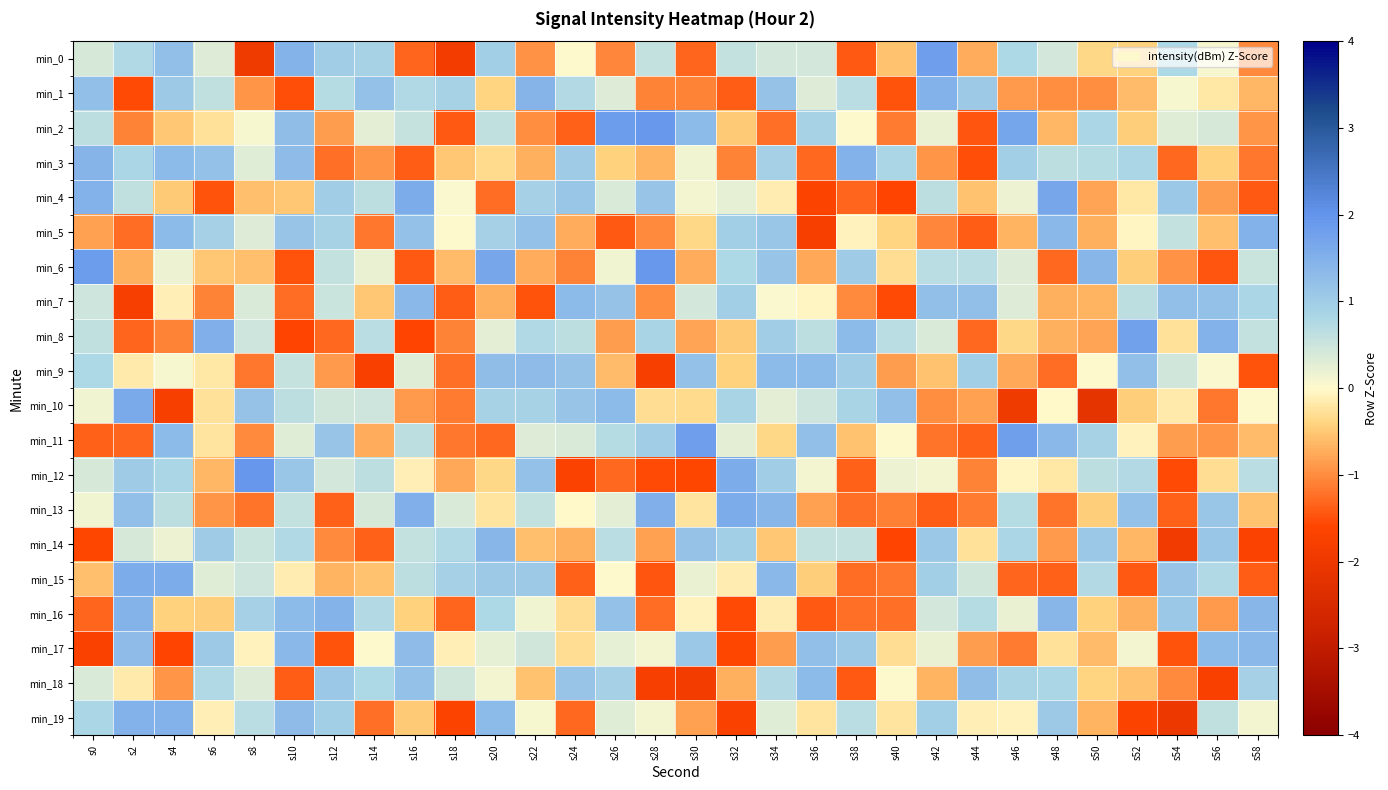

Reading right to left, what are all the values shown in this chart?

min_0: s58=-1.0	s56=0.1	s54=0.8	s52=-0.4	s50=-0.3	s48=0.4	s46=0.8	s44=-0.7	s42=1.8	s40=-0.5	s38=-1.4	s36=0.4	s34=0.4	s32=0.6	s30=-1.3	s28=0.6	s26=-1.0	s24=0.0	s22=-1.0	s20=1.0	s18=-1.9	s16=-1.3	s14=0.9	s12=1.0	s10=1.5	s8=-2.0	s6=0.3	s4=1.2	s2=0.8	s0=0.4
min_1: s58=-0.6	s56=-0.2	s54=0.1	s52=-0.6	s50=-1.0	s48=-1.0	s46=-0.9	s44=1.1	s42=1.5	s40=-1.5	s38=0.7	s36=0.3	s34=1.2	s32=-1.4	s30=-1.1	s28=-1.1	s26=0.3	s24=0.7	s22=1.4	s20=-0.4	s18=0.9	s16=0.8	s14=1.2	s12=0.7	s10=-1.5	s8=-0.9	s6=0.6	s4=1.0	s2=-1.6	s0=1.2
min_2: s58=-0.9	s56=0.4	s54=0.3	s52=-0.5	s50=0.8	s48=-0.6	s46=1.7	s44=-1.5	s42=0.2	s40=-1.1	s38=0.0	s36=0.9	s34=-1.2	s32=-0.5	s30=1.3	s28=1.9	s26=1.9	s24=-1.4	s22=-1.0	s20=0.6	s18=-1.4	s16=0.6	s14=0.3	s12=-0.9	s10=1.3	s8=0.1	s6=-0.3	s4=-0.5	s2=-1.1	s0=0.6
min_3: s58=-1.2	s56=-0.4	s54=-1.3	s52=0.8	s50=0.7	s48=0.6	s46=1.0	s44=-1.5	s42=-0.9	s40=0.8	s38=1.5	s36=-1.3	s34=0.9	s32=-1.1	s30=0.1	s28=-0.7	s26=-0.4	s24=1.0	s22=-0.7	s20=-0.3	s18=-0.5	s16=-1.4	s14=-0.9	s12=-1.2	s10=1.3	s8=0.3	s6=1.2	s4=1.3	s2=0.8	s0=1.4
min_4: s58=-1.4	s56=-0.9	s54=1.1	s52=-0.2	s50=-0.8	s48=1.7	s46=0.2	s44=-0.6	s42=0.6	s40=-1.6	s38=-1.3	s36=-1.6	s34=-0.1	s32=0.2	s30=0.1	s28=1.2	s26=0.4	s24=1.1	s22=0.9	s20=-1.3	s18=0.0	s16=1.6	s14=0.7	s12=1.0	s10=-0.5	s8=-0.6	s6=-1.5	s4=-0.5	s2=0.6	s0=1.5
min_5: s58=1.5	s56=-0.6	s54=0.6	s52=-0.1	s50=-0.7	s48=1.4	s46=-0.7	s44=-1.4	s42=-1.0	s40=-0.4	s38=-0.1	s36=-1.8	s34=1.1	s32=1.0	s30=-0.4	s28=-1.0	s26=-1.4	s24=-0.7	s22=1.2	s20=0.9	s18=0.0	s16=1.2	s14=-1.2	s12=0.9	s10=1.1	s8=0.3	s6=0.9	s4=1.3	s2=-1.3	s0=-0.8
min_6: s58=0.5	s56=-1.5	s54=-0.9	s52=-0.5	s50=1.4	s48=-1.3	s46=0.3	s44=0.7	s42=0.7	s40=-0.3	s38=1.0	s36=-0.8	s34=1.1	s32=0.8	s30=-0.7	s28=1.9	s26=0.2	s24=-1.1	s22=-0.7	s20=1.7	s18=-0.6	s16=-1.4	s14=0.2	s12=0.6	s10=-1.5	s8=-0.6	s6=-0.5	s4=0.2	s2=-0.7	s0=1.9
min_7: s58=0.8	s56=1.2	s54=1.2	s52=0.6	s50=-0.7	s48=-0.7	s46=0.3	s44=1.2	s42=1.2	s40=-1.5	s38=-1.0	s36=-0.0	s34=0.0	s32=1.0	s30=0.4	s28=-1.0	s26=1.2	s24=1.3	s22=-1.5	s20=-0.7	s18=-1.4	s16=1.4	s14=-0.5	s12=0.5	s10=-1.3	s8=0.4	s6=-1.1	s4=-0.1	s2=-1.8	s0=0.5
min_8: s58=0.6	s56=1.5	s54=-0.3	s52=1.8	s50=-0.8	s48=-0.7	s46=-0.4	s44=-1.3	s42=0.3	s40=0.7	s38=1.3	s36=0.6	s34=1.0	s32=-0.5	s30=-0.8	s28=0.9	s26=-0.9	s24=0.6	s22=0.8	s20=0.3	s18=-1.1	s16=-1.6	s14=0.7	s12=-1.3	s10=-1.6	s8=0.5	s6=1.5	s4=-1.1	s2=-1.3	s0=0.6
min_9: s58=-1.5	s56=0.1	s54=0.5	s52=1.2	s50=0.0	s48=-1.3	s46=-0.8	s44=1.0	s42=-0.5	s40=-0.8	s38=1.0	s36=1.3	s34=1.3	s32=-0.4	s30=1.2	s28=-1.8	s26=-0.6	s24=1.2	s22=1.3	s20=1.3	s18=-1.2	s16=0.3	s14=-1.7	s12=-0.9	s10=0.5	s8=-1.2	s6=-0.2	s4=0.1	s2=-0.2	s0=0.8
min_10: s58=0.0	s56=-1.2	s54=-0.2	s52=-0.5	s50=-2.2	s48=-0.0	s46=-1.9	s44=-0.8	s42=-1.0	s40=1.2	s38=0.8	s36=0.5	s34=0.3	s32=0.9	s30=-0.3	s28=-0.3	s26=1.3	s24=1.1	s22=0.9	s20=0.9	s18=-1.2	s16=-0.9	s14=0.5	s12=0.5	s10=0.6	s8=1.2	s6=-0.3	s4=-1.8	s2=1.6	s0=0.1
min_11: s58=-0.6	s56=-0.9	s54=-0.9	s52=-0.1	s50=0.9	s48=1.4	s46=1.8	s44=-1.4	s42=-1.2	s40=0.0	s38=-0.5	s36=1.2	s34=-0.4	s32=0.3	s30=1.8	s28=1.0	s26=0.7	s24=0.4	s22=0.3	s20=-1.3	s18=-1.2	s16=0.6	s14=-0.7	s12=1.1	s10=0.3	s8=-1.0	s6=-0.2	s4=1.3	s2=-1.3	s0=-1.4
min_12: s58=0.7	s56=-0.3	s54=-1.6	s52=0.7	s50=0.6	s48=-0.2	s46=-0.1	s44=-1.1	s42=0.1	s40=0.2	s38=-1.4	s36=0.1	s34=1.0	s32=1.6	s30=-1.6	s28=-1.6	s26=-1.3	s24=-1.7	s22=1.2	s20=-0.4	s18=-0.8	s16=-0.1	s14=0.6	s12=0.4	s10=1.1	s8=2.0	s6=-0.7	s4=0.8	s2=1.0	s0=0.4
min_13: s58=-0.6	s56=1.1	s54=-1.4	s52=1.2	s50=-0.4	s48=-1.2	s46=0.7	s44=-1.1	s42=-1.4	s40=-1.1	s38=-1.2	s36=-0.8	s34=1.4	s32=1.6	s30=-0.2	s28=1.5	s26=0.3	s24=-0.0	s22=0.6	s20=-0.2	s18=0.4	s16=1.5	s14=0.4	s12=-1.4	s10=0.6	s8=-1.2	s6=-0.9	s4=0.6	s2=1.2	s0=0.1
min_14: s58=-1.7	s56=1.1	s54=-1.9	s52=-0.7	s50=1.1	s48=-0.9	s46=0.8	s44=-0.3	s42=1.1	s40=-1.6	s38=0.6	s36=0.6	s34=-0.5	s32=0.9	s30=1.2	s28=-0.8	s26=0.7	s24=-0.7	s22=-0.6	s20=1.4	s18=0.8	s16=0.6	s14=-1.4	s12=-1.0	s10=0.8	s8=0.5	s6=1.0	s4=0.2	s2=0.4	s0=-1.6
min_15: s58=-1.4	s56=0.8	s54=1.1	s52=-1.4	s50=0.7	s48=-1.4	s46=-1.3	s44=0.5	s42=0.9	s40=-1.2	s38=-1.3	s36=-0.5	s34=1.4	s32=-0.2	s30=0.2	s28=-1.5	s26=0.0	s24=-1.4	s22=1.0	s20=1.0	s18=0.9	s16=0.6	s14=-0.5	s12=-0.7	s10=-0.1	s8=0.5	s6=0.3	s4=1.6	s2=1.6	s0=-0.6
min_16: s58=1.4	s56=-0.9	s54=1.1	s52=-0.7	s50=-0.4	s48=1.4	s46=0.2	s44=0.7	s42=0.4	s40=-1.2	s38=-1.2	s36=-1.4	s34=-0.1	s32=-1.6	s30=-0.1	s28=-1.3	s26=1.2	s24=-0.3	s22=0.1	s20=0.8	s18=-1.3	s16=-0.4	s14=0.7	s12=1.5	s10=1.3	s8=0.9	s6=-0.4	s4=-0.4	s2=1.5	s0=-1.3
min_17: s58=1.4	s56=1.3	s54=-1.5	s52=0.1	s50=-0.6	s48=-0.3	s46=-1.1	s44=-0.9	s42=0.2	s40=-0.3	s38=1.1	s36=1.2	s34=-0.9	s32=-1.6	s30=1.1	s28=0.1	s26=0.2	s24=-0.3	s22=0.4	s20=0.2	s18=-0.1	s16=1.3	s14=0.0	s12=-1.5	s10=1.4	s8=-0.1	s6=1.1	s4=-1.6	s2=1.3	s0=-1.7
min_18: s58=0.9	s56=-1.7	s54=-1.0	s52=-0.6	s50=-0.4	s48=0.8	s46=0.9	s44=1.3	s42=-0.7	s40=0.0	s38=-1.4	s36=1.3	s34=0.7	s32=-0.7	s30=-1.8	s28=-1.8	s26=0.9	s24=1.2	s22=-0.6	s20=0.1	s18=0.5	s16=1.2	s14=0.8	s12=1.1	s10=-1.4	s8=0.3	s6=0.8	s4=-0.9	s2=-0.2	s0=0.4
min_19: s58=0.1	s56=0.6	s54=-2.0	s52=-1.6	s50=-0.7	s48=1.1	s46=-0.1	s44=-0.1	s42=1.0	s40=-0.2	s38=0.7	s36=-0.2	s34=0.3	s32=-1.7	s30=-0.8	s28=0.1	s26=0.3	s24=-1.3	s22=0.1	s20=1.3	s18=-1.6	s16=-0.5	s14=-1.2	s12=1.0	s10=1.3	s8=0.7	s6=-0.1	s4=1.5	s2=1.5	s0=0.8